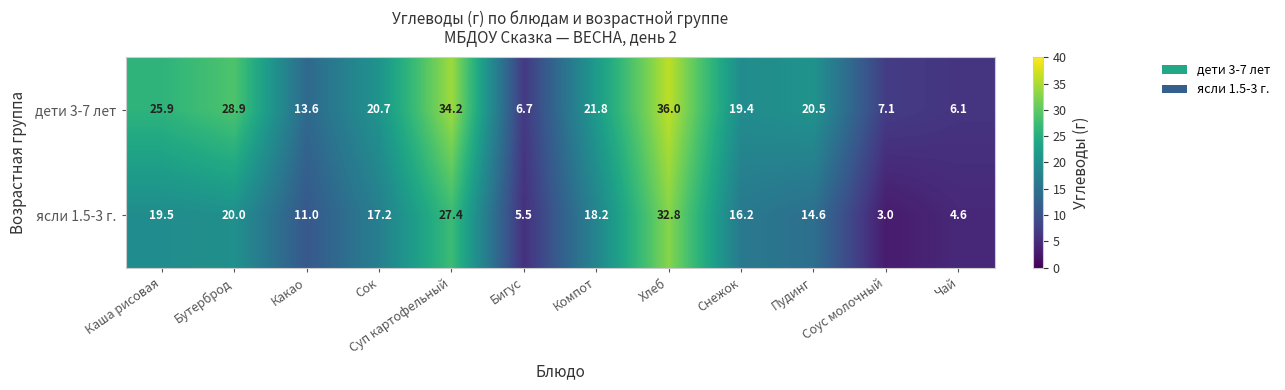

At which category does the chart reach its peak across all series?

Хлеб